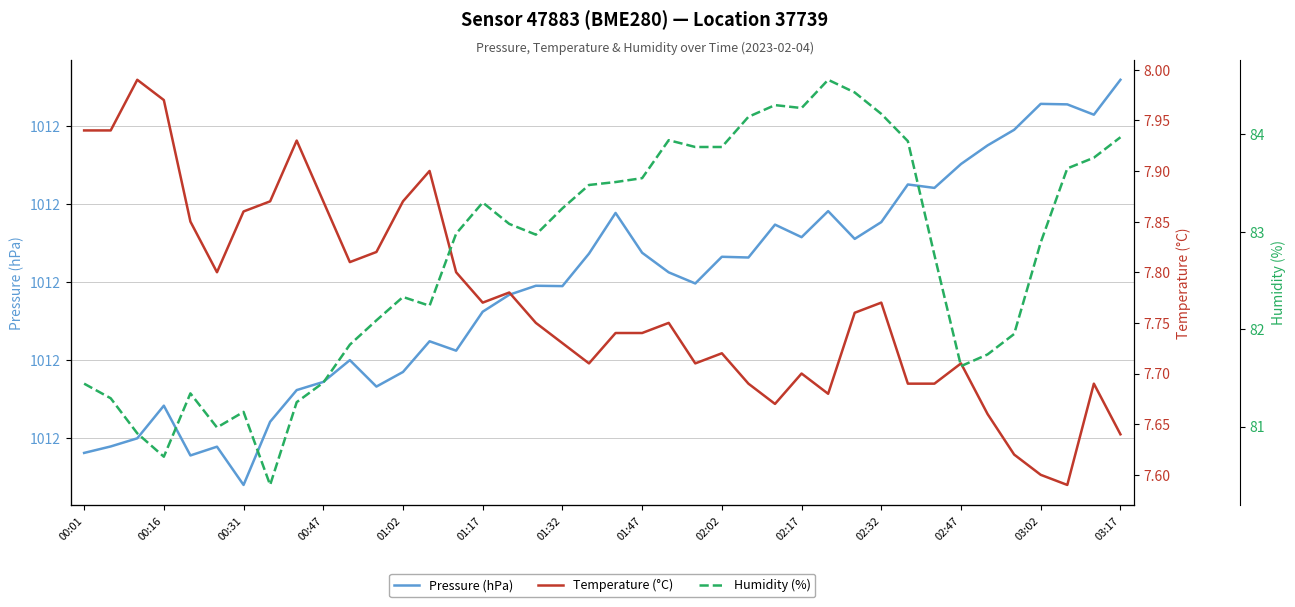

Is it true that Pressure (hPa) equals 1011.8 at 01:02?

True